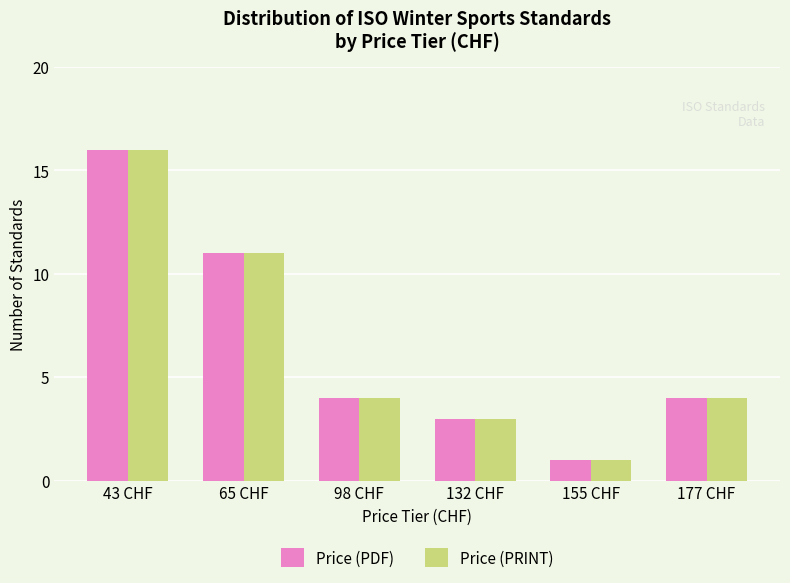

Does the chart contain stacked bars?

No